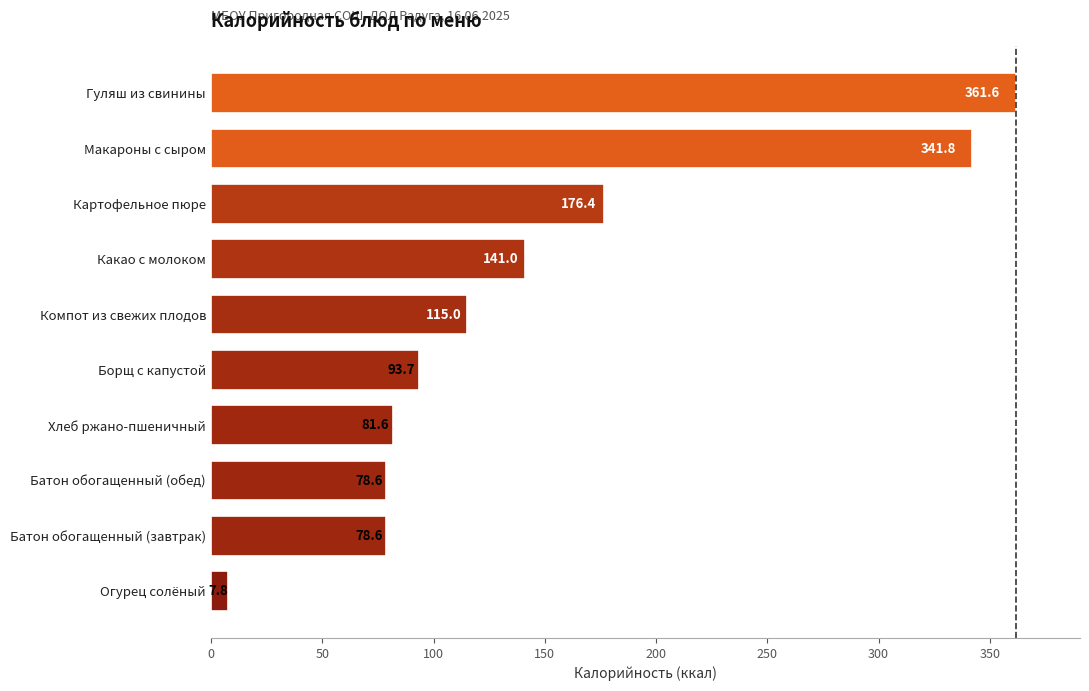

True or false: the data shows 141.0 at Какао с молоком.

True